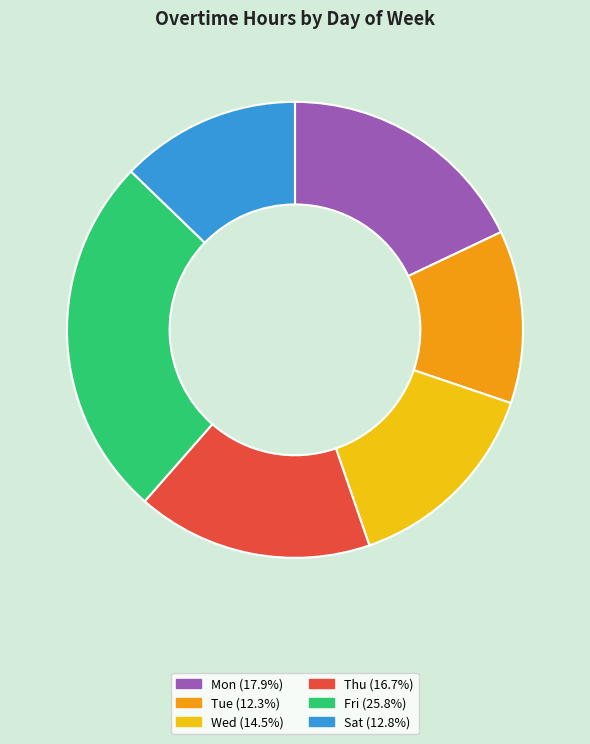

Is there any slice that represents more than half of the pie?

No